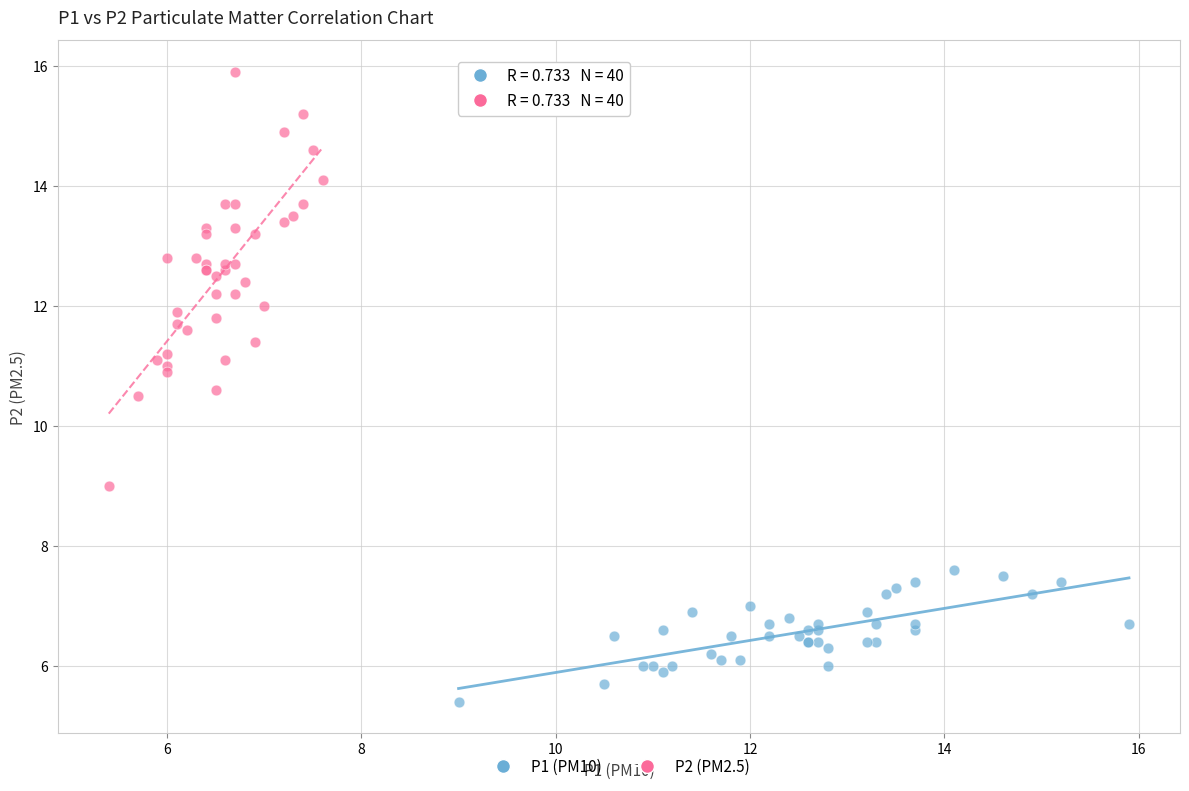

Which series reaches the minimum Y coordinate?

P1 (PM10)